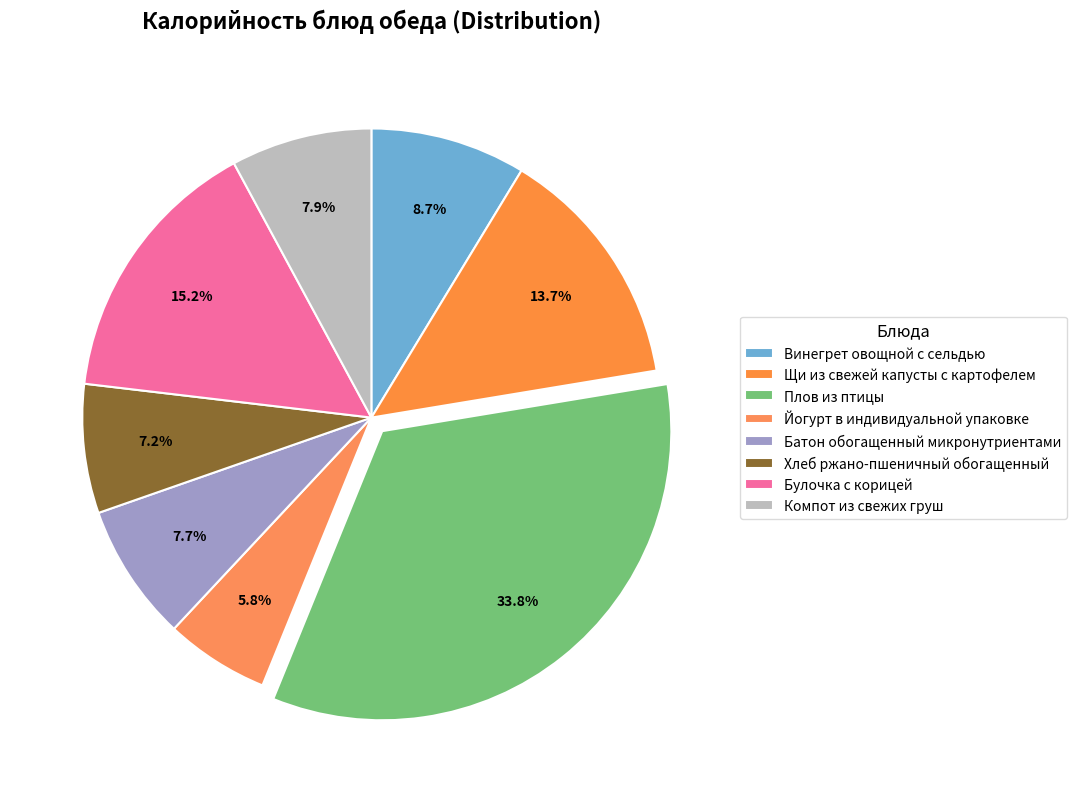

Does any single category account for the majority?

No